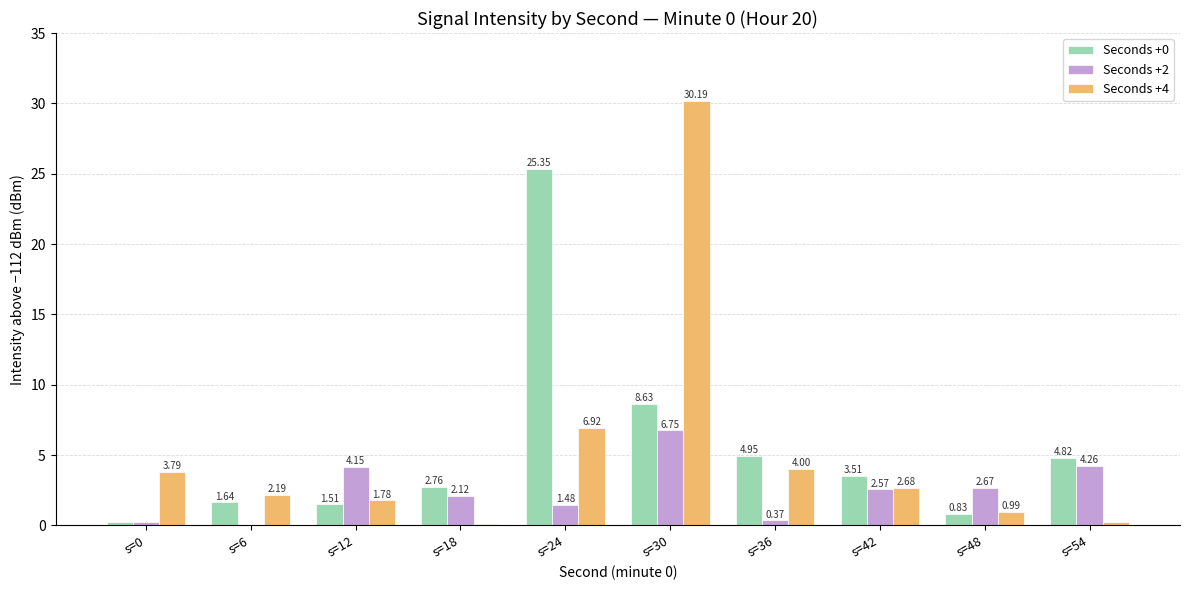

Between s=54 and s=30, which is larger?

s=30